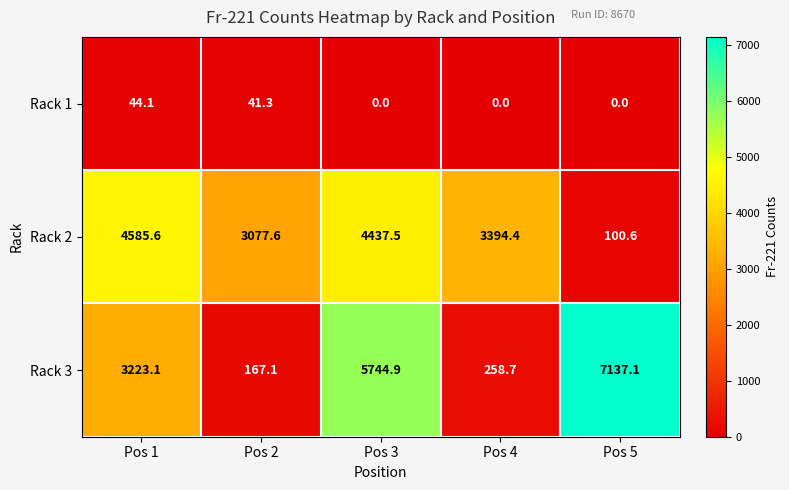

What is the total value across all series at Pos 2?

3286.0